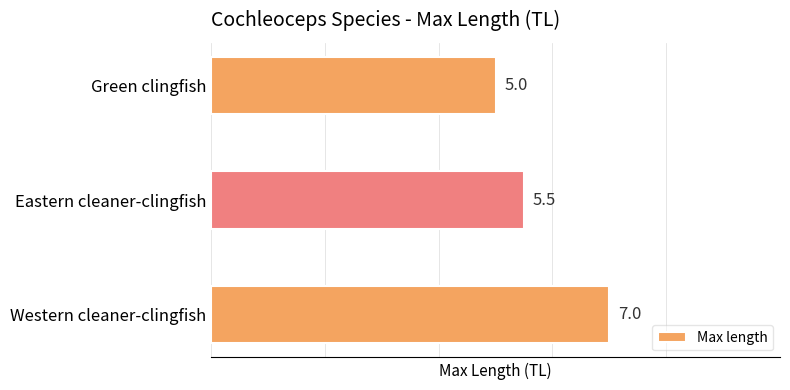

Which category has the lowest value across all series?

Green clingfish